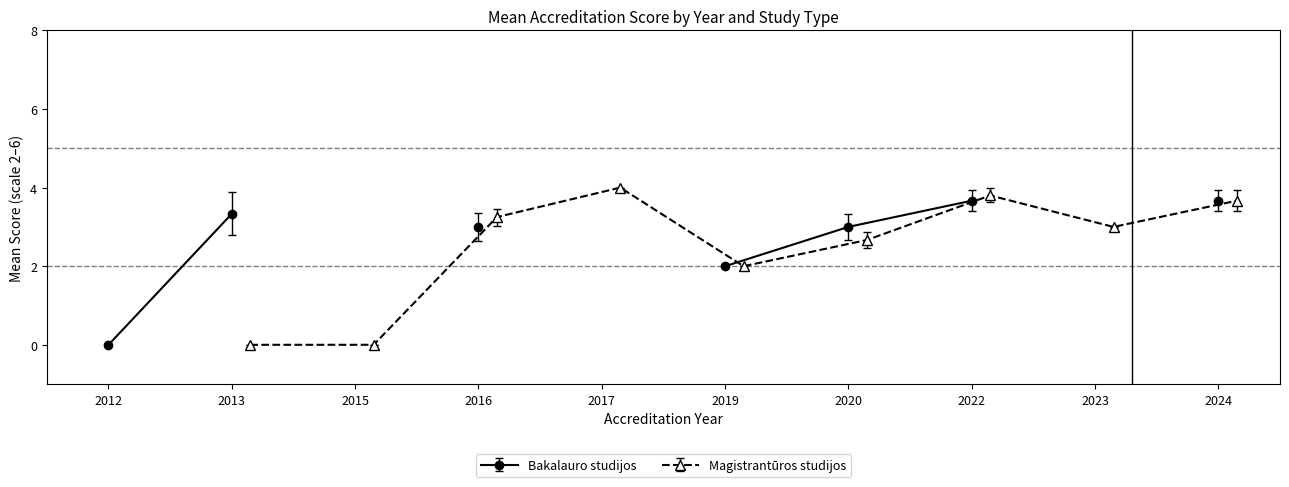

True or false: Bakalauro studijos and Magistrantūros studijos intersect in this chart.

True